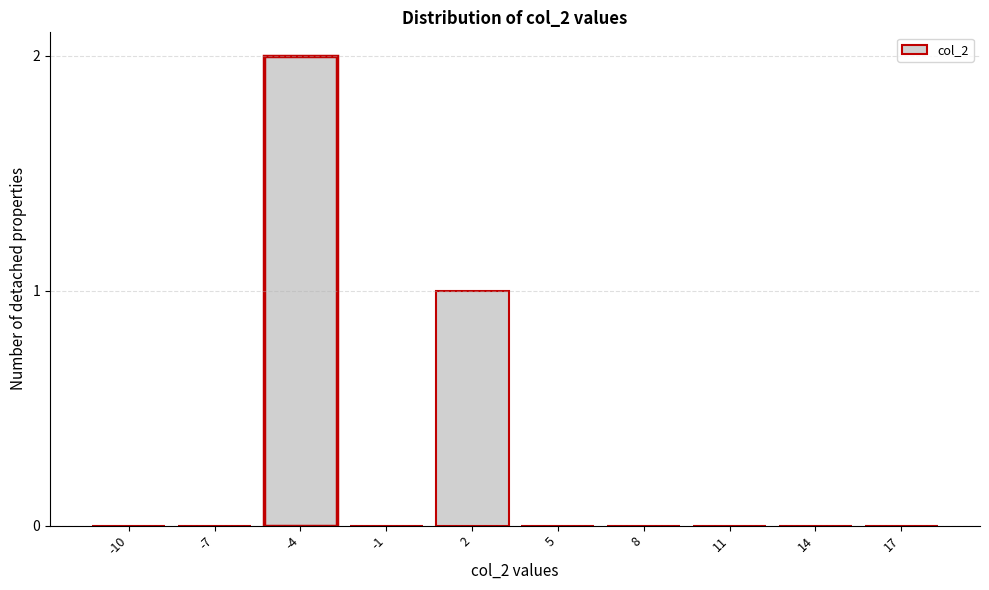

Reading left to right, transcribe all the data shown in this chart.

-10=0	-7=0	-4=2	-1=0	2=1	5=0	8=0	11=0	14=0	17=0